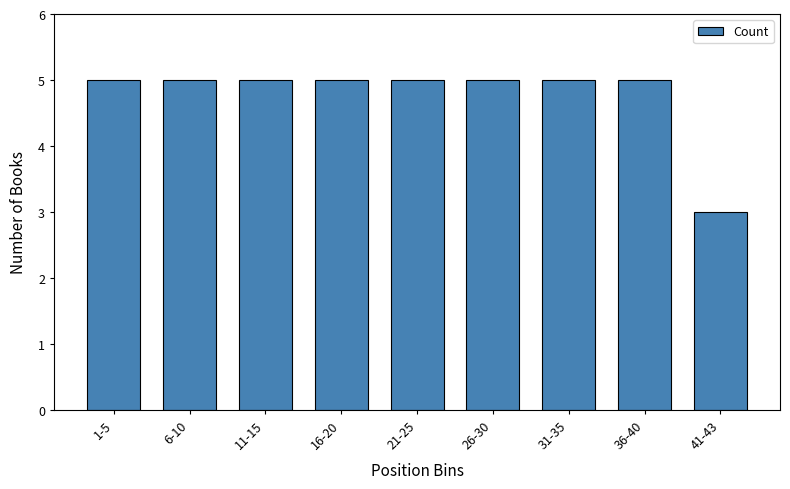

Reading left to right, what are all the values shown in this chart?

1-5=5	6-10=5	11-15=5	16-20=5	21-25=5	26-30=5	31-35=5	36-40=5	41-43=3